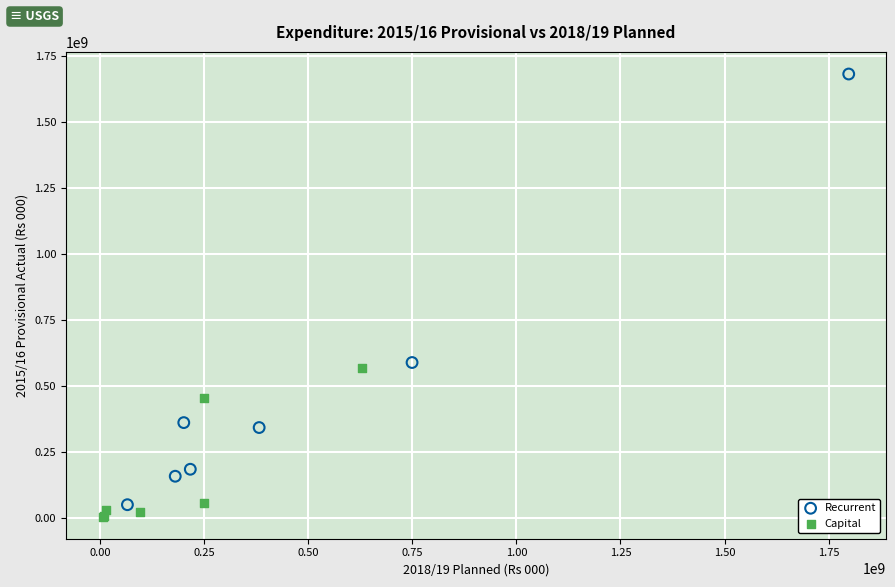

Which series contains the highest Y value?

Recurrent